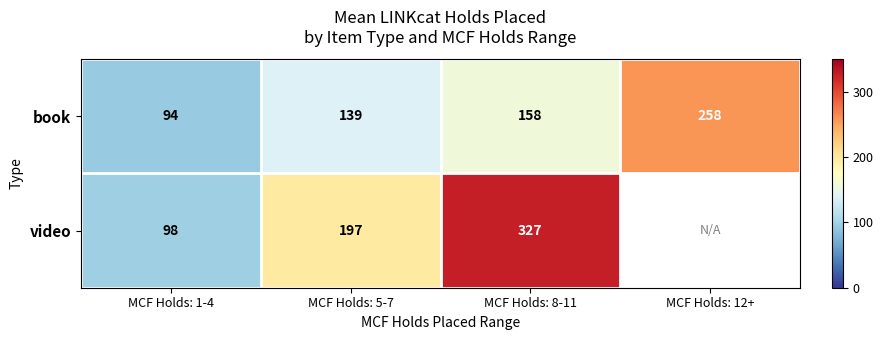

What is the total value across all series at MCF Holds: 1-4?

192.0